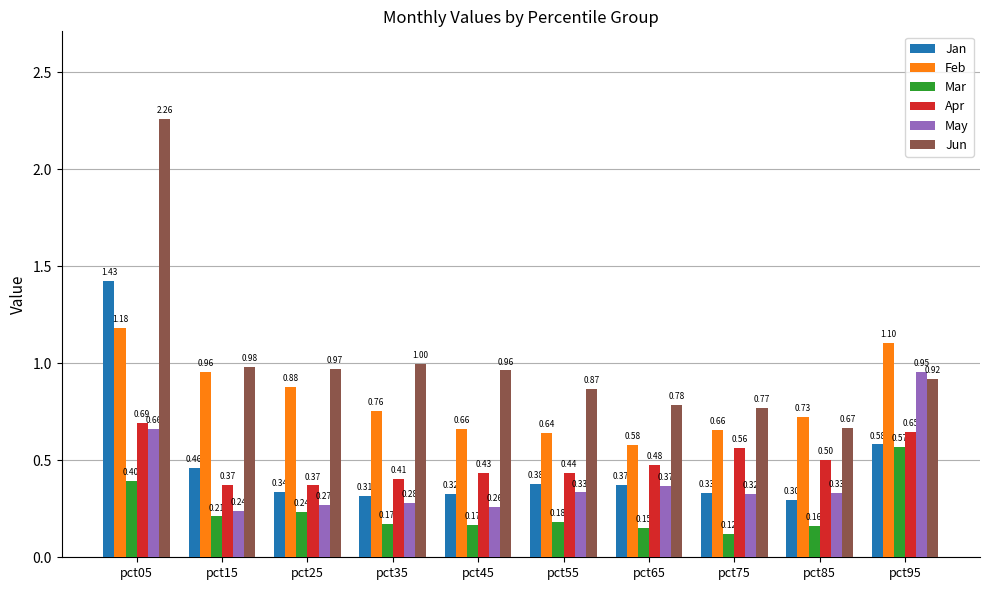

Rank the series by their maximum value, from highest to lowest.

Jun, Jan, Feb, May, Apr, Mar